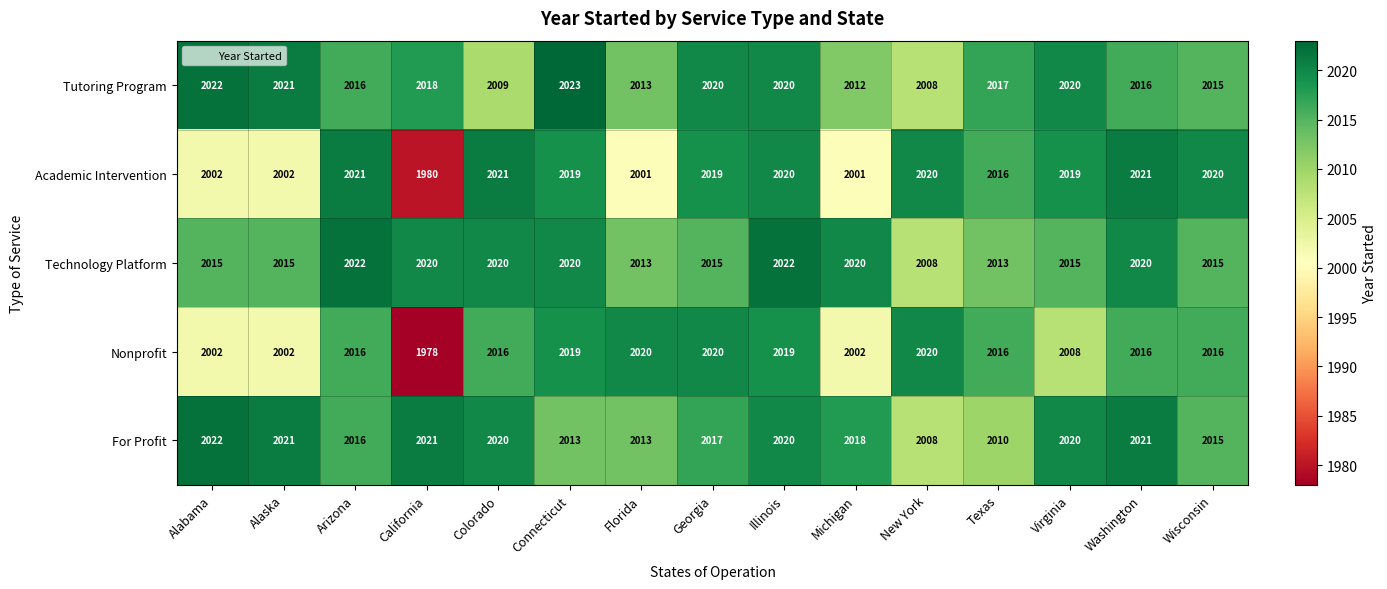

What is the sum of all Tutoring Program values?

30250